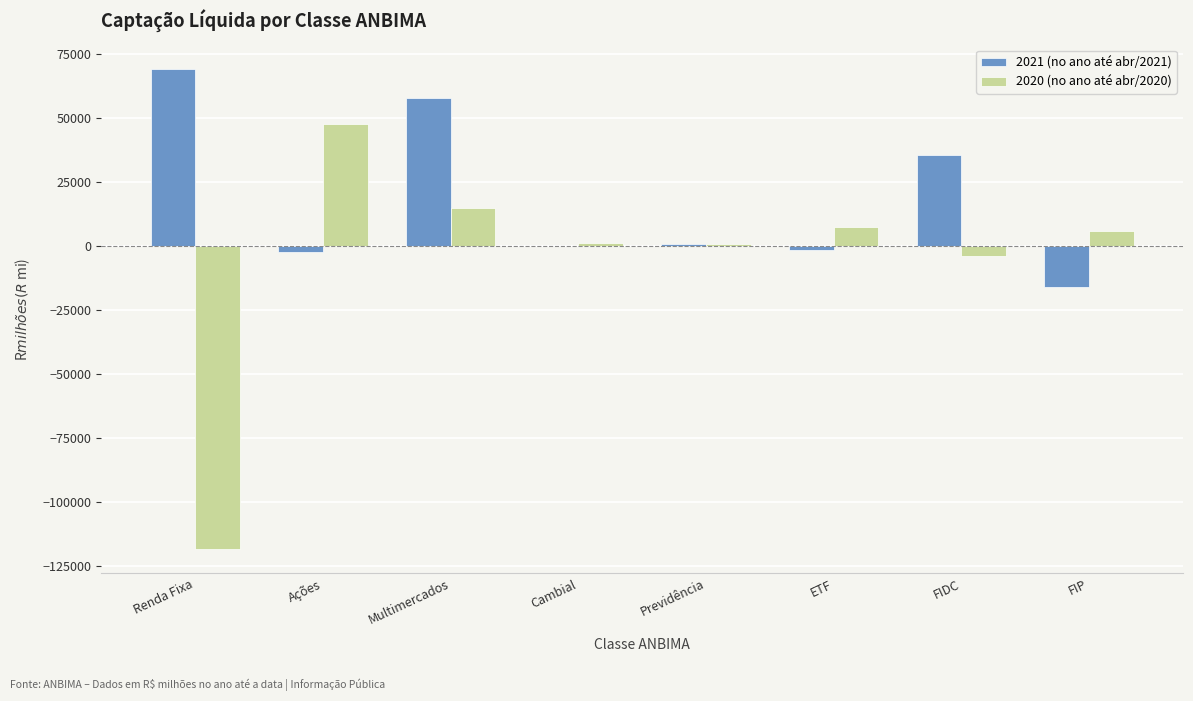

At which label is 2021 (no ano até abr/2021) closest to 26667?

FIDC